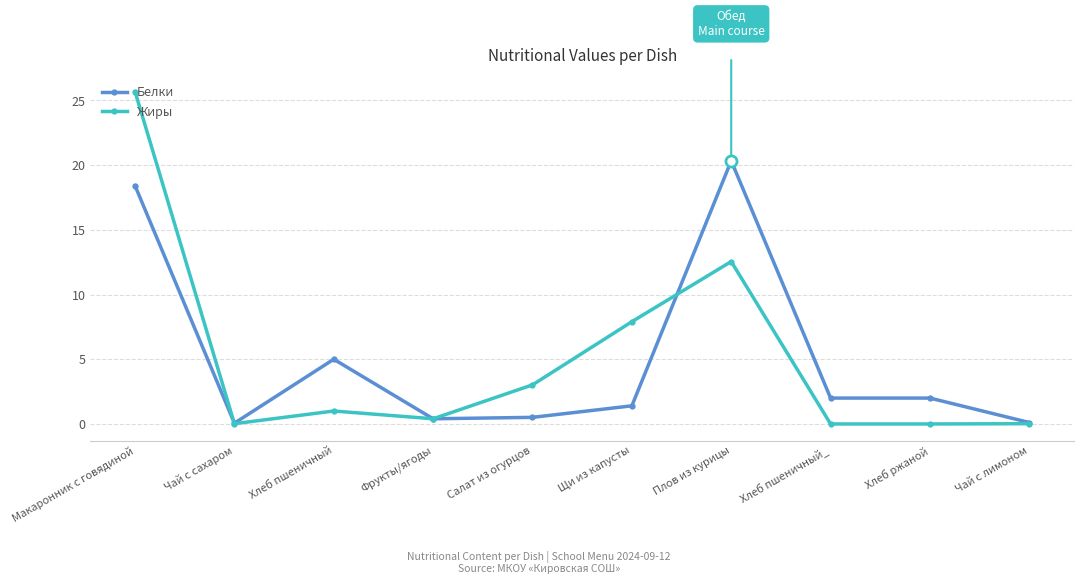

Is it true that Жиры equals 0.0 at Хлеб пшеничный_?

True